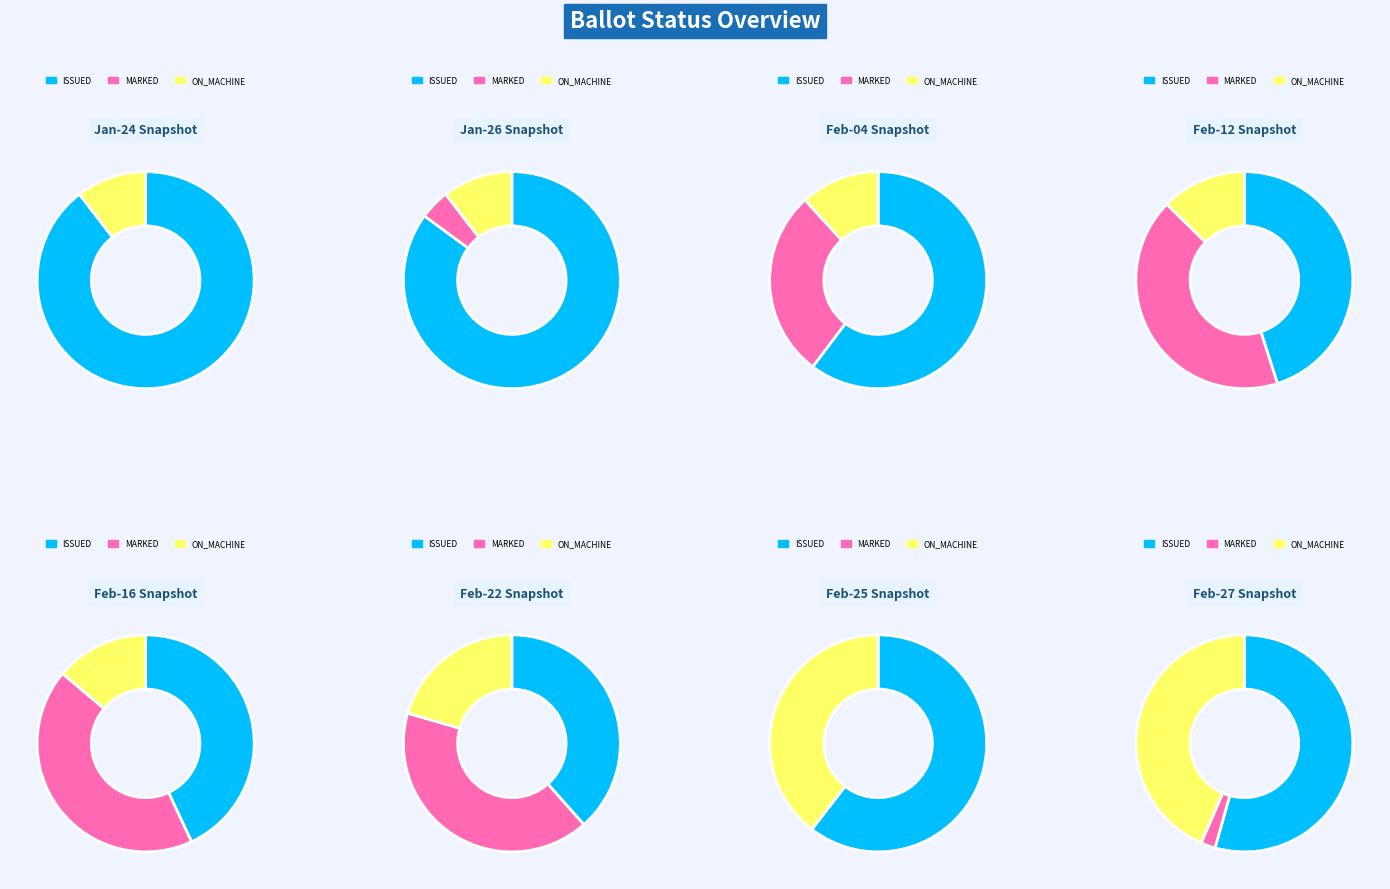

Rank the series by their maximum value, from lowest to highest.

ON_MACHINE, MARKED, ISSUED